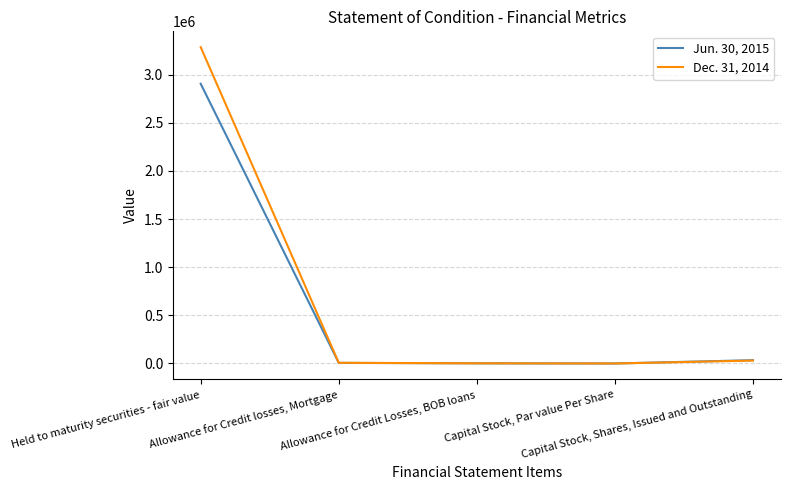

Which series has the widest spread of values?

Dec. 31, 2014